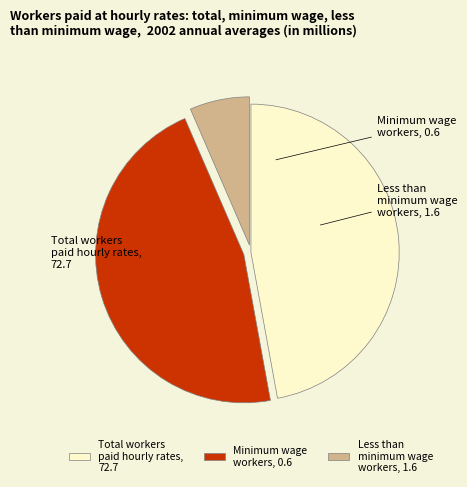

Which category has the smallest portion of the pie?

Less than minimum wage workers, 1.6